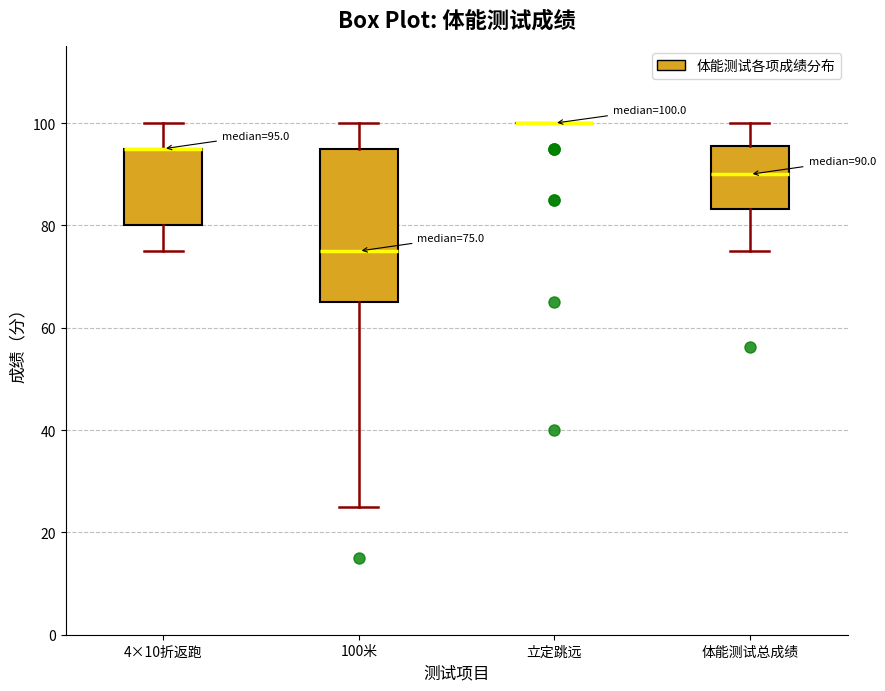

Which box is the tallest, from its lower edge to its upper edge?

100米